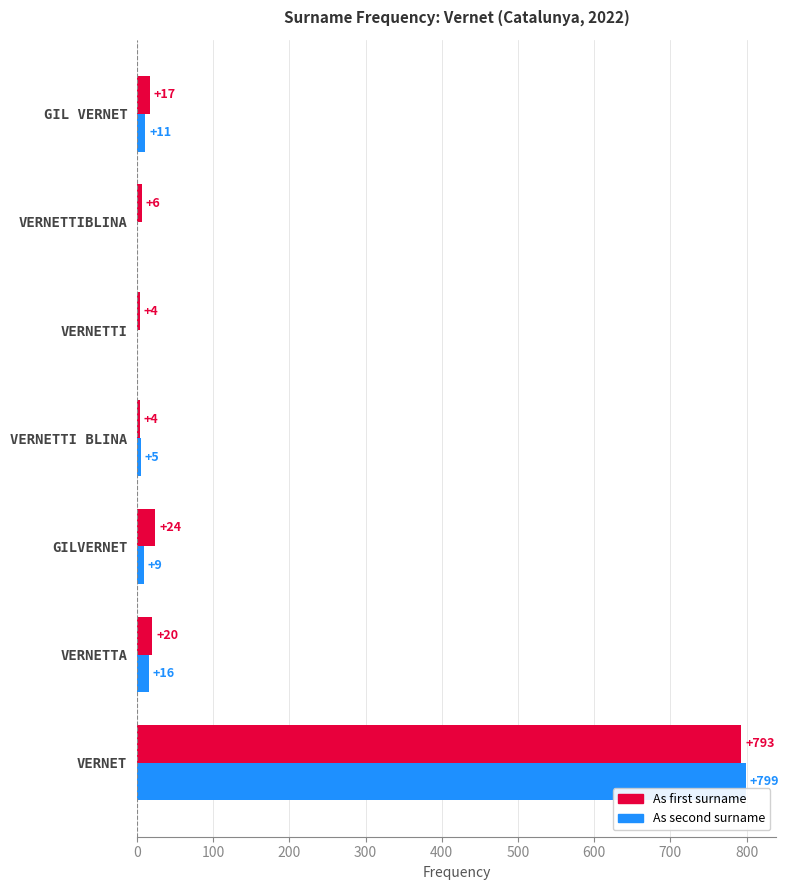

How many positive values does the As second surname series have?

5